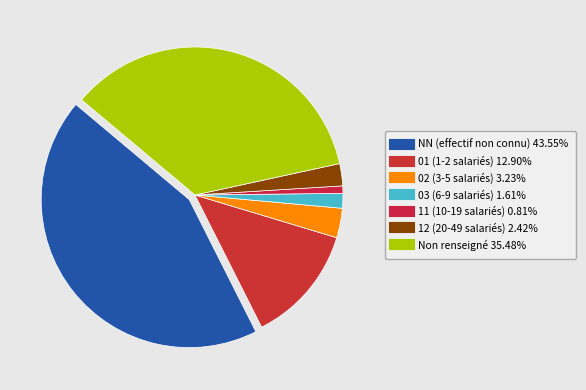

How many segments does this pie chart have?

7